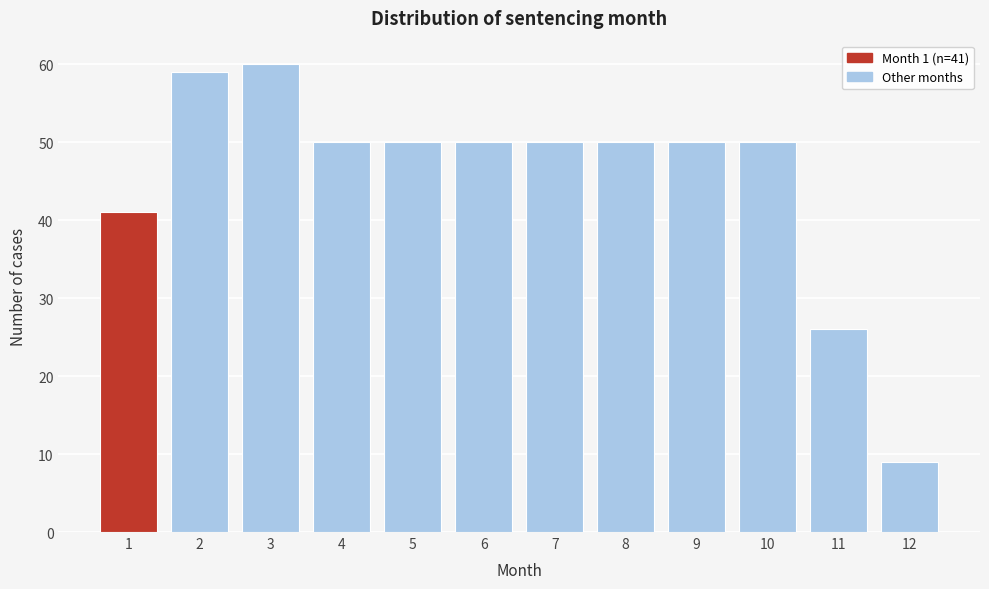

Reading right to left, list all the values displayed in this chart.

12=9	11=26	10=50	9=50	8=50	7=50	6=50	5=50	4=50	3=60	2=59	1=41